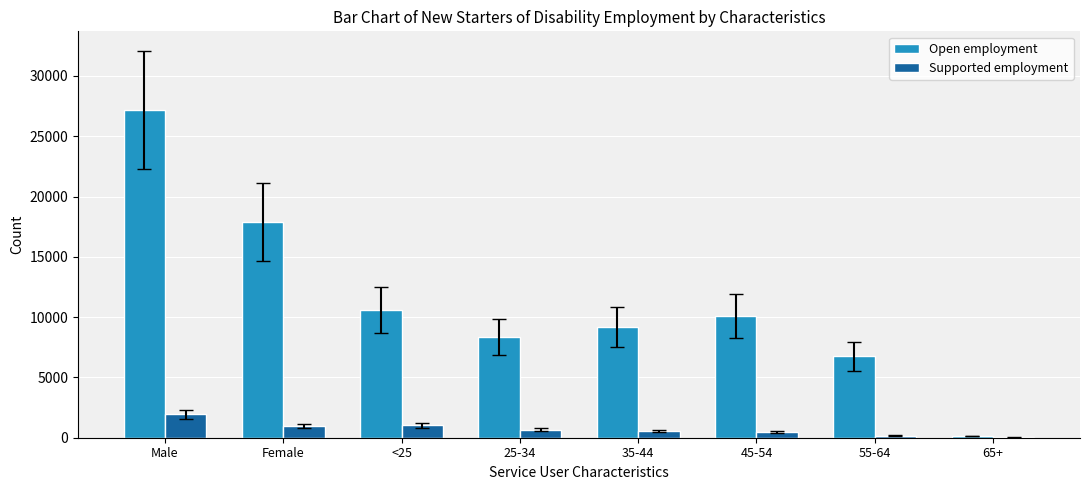

Which series has the largest total across all categories?

Open employment